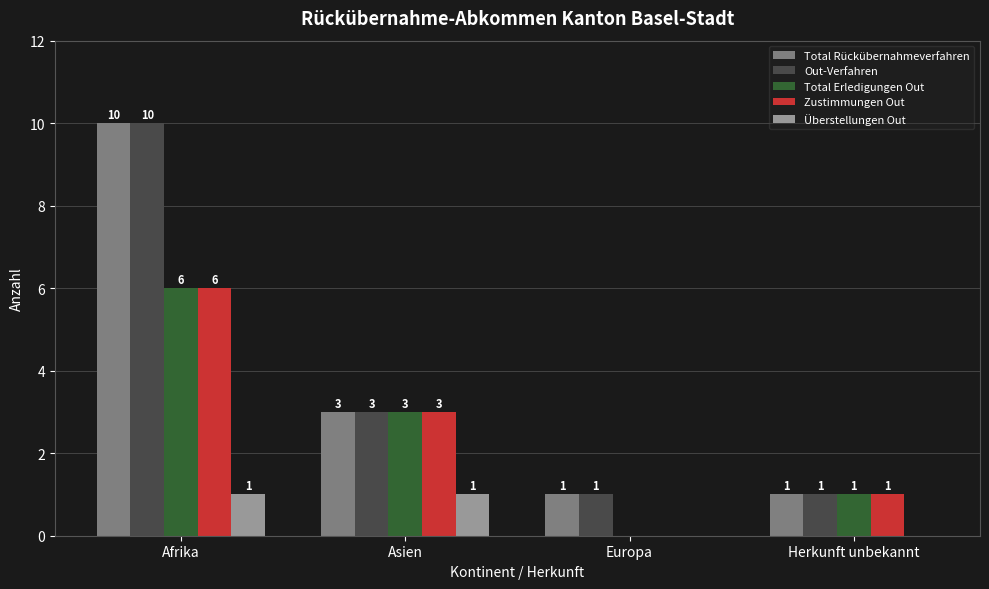

At which label does Total Erledigungen Out reach its peak?

Afrika